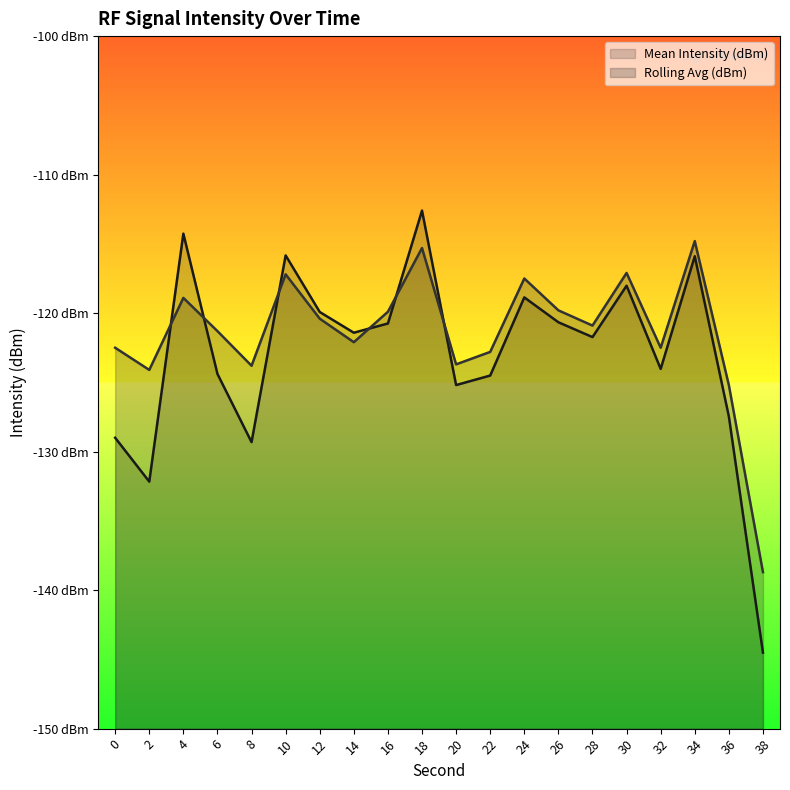

What is the value of the Mean Intensity (dBm) point at the 19th from the left?

-127.5